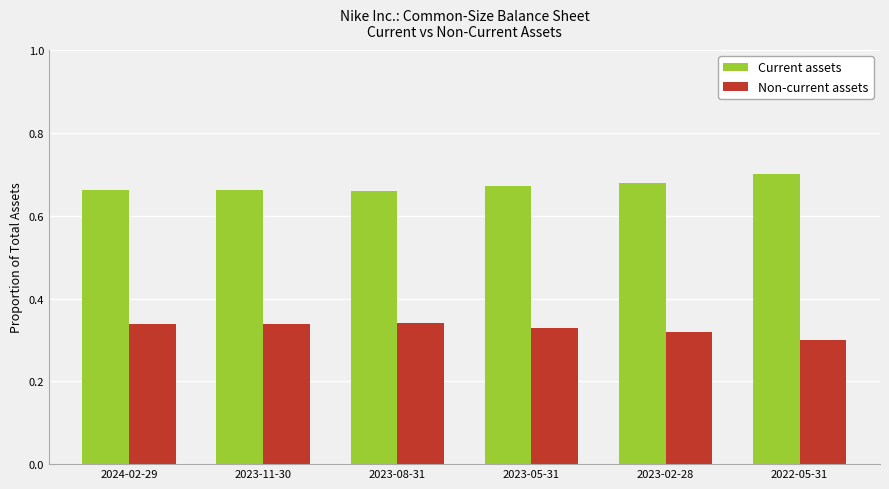

Is the value of Non-current assets at 2023-05-31 greater than the value of Current assets at 2022-05-31?

No